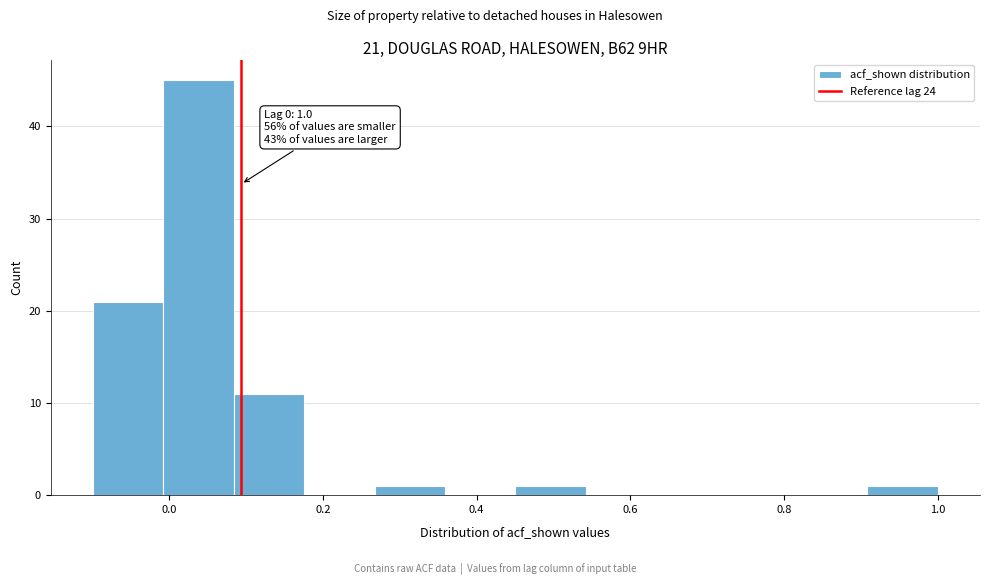

Over which range of the x-axis is the bar tallest?

0.00 to 0.08